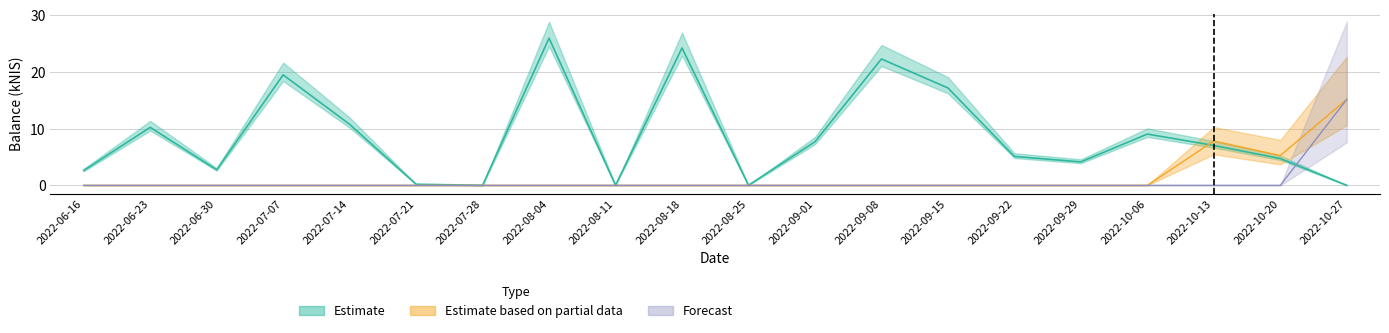

List the labels in order of Estimate value, smallest first.

2022-10-27, 2022-07-28, 2022-08-11, 2022-08-25, 2022-07-21, 2022-06-16, 2022-06-30, 2022-09-29, 2022-10-20, 2022-09-22, 2022-10-13, 2022-09-01, 2022-10-06, 2022-06-23, 2022-07-14, 2022-09-15, 2022-07-07, 2022-09-08, 2022-08-18, 2022-08-04